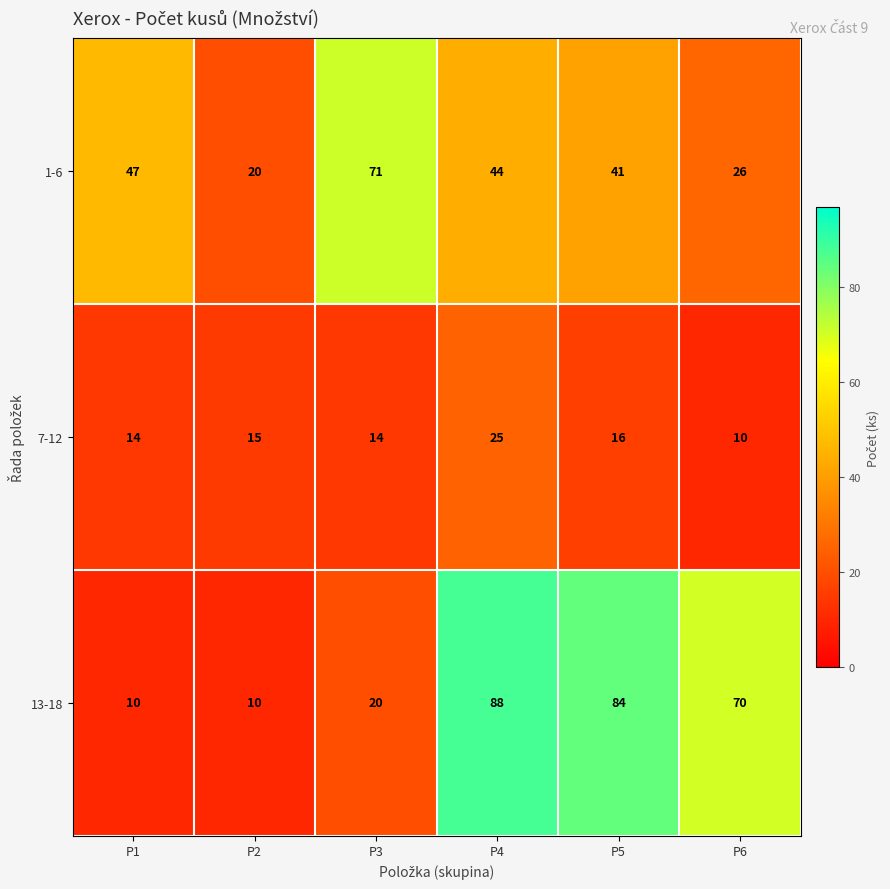

Where does the 1-6 series first go above 44?

P1